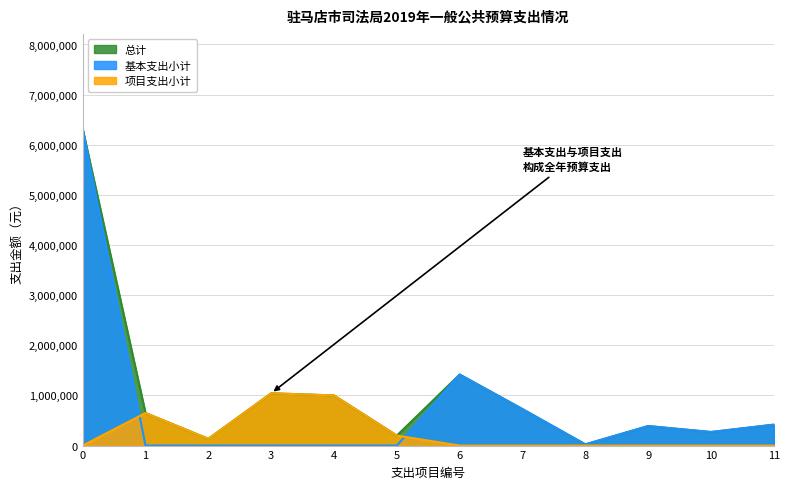

The value of 项目支出小计 at 0 is 0. True or false?

True